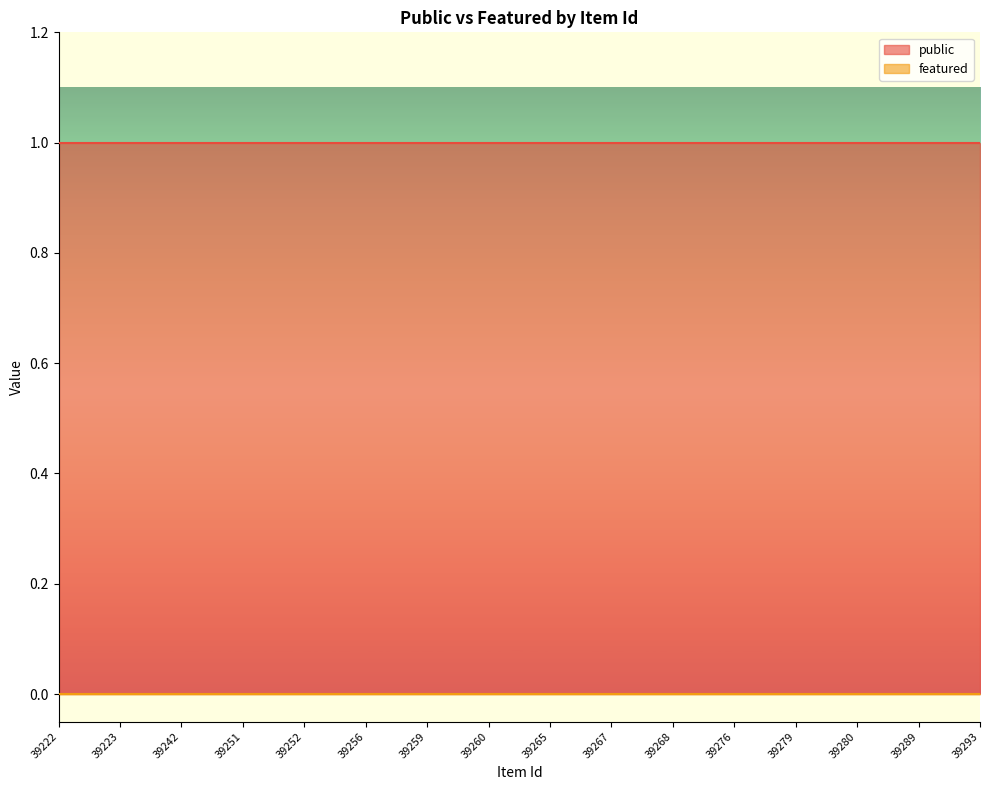

Count the number of data series in this chart.

2